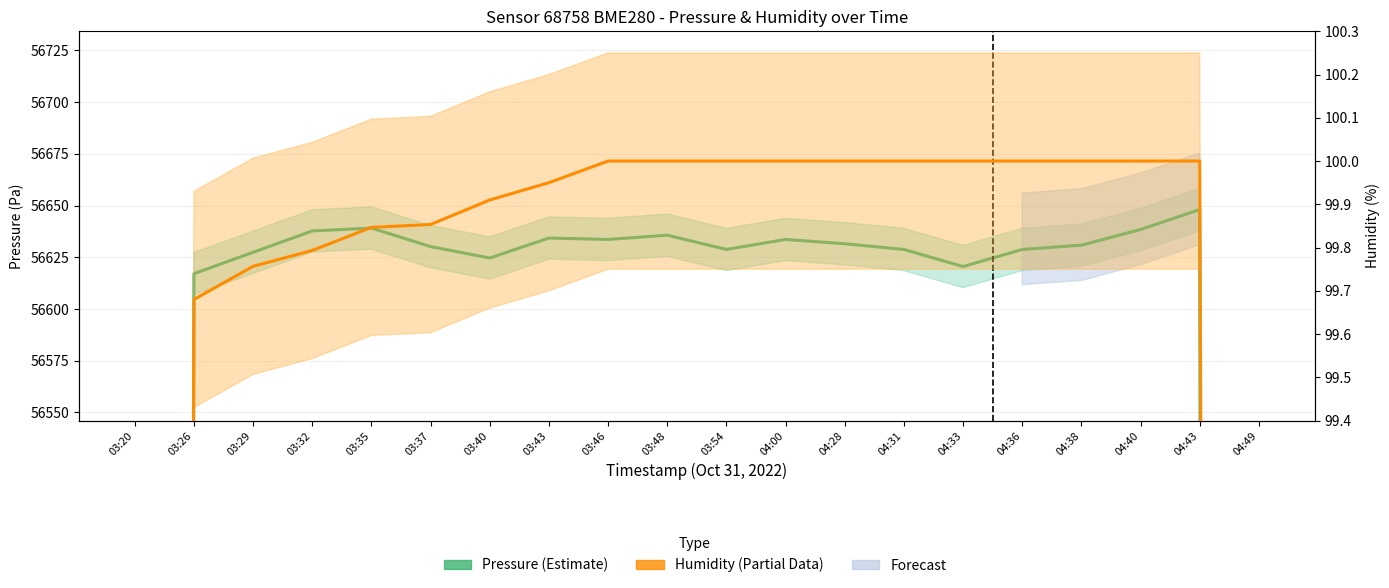

Between 03:32 and 03:26, which is larger?

03:32